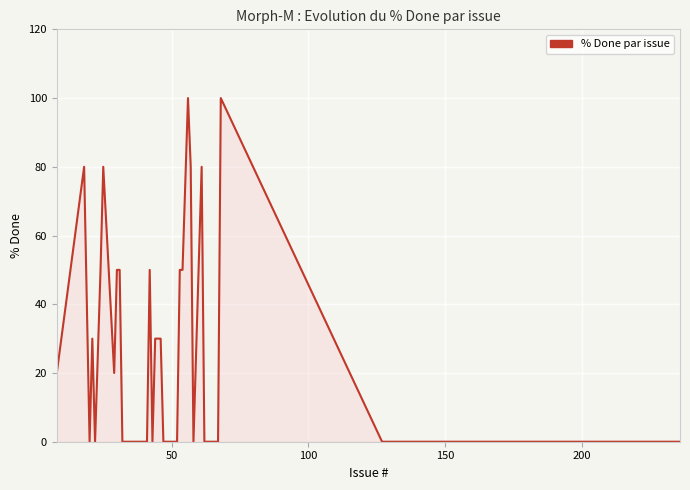

What is the difference between the maximum and minimum values?

100